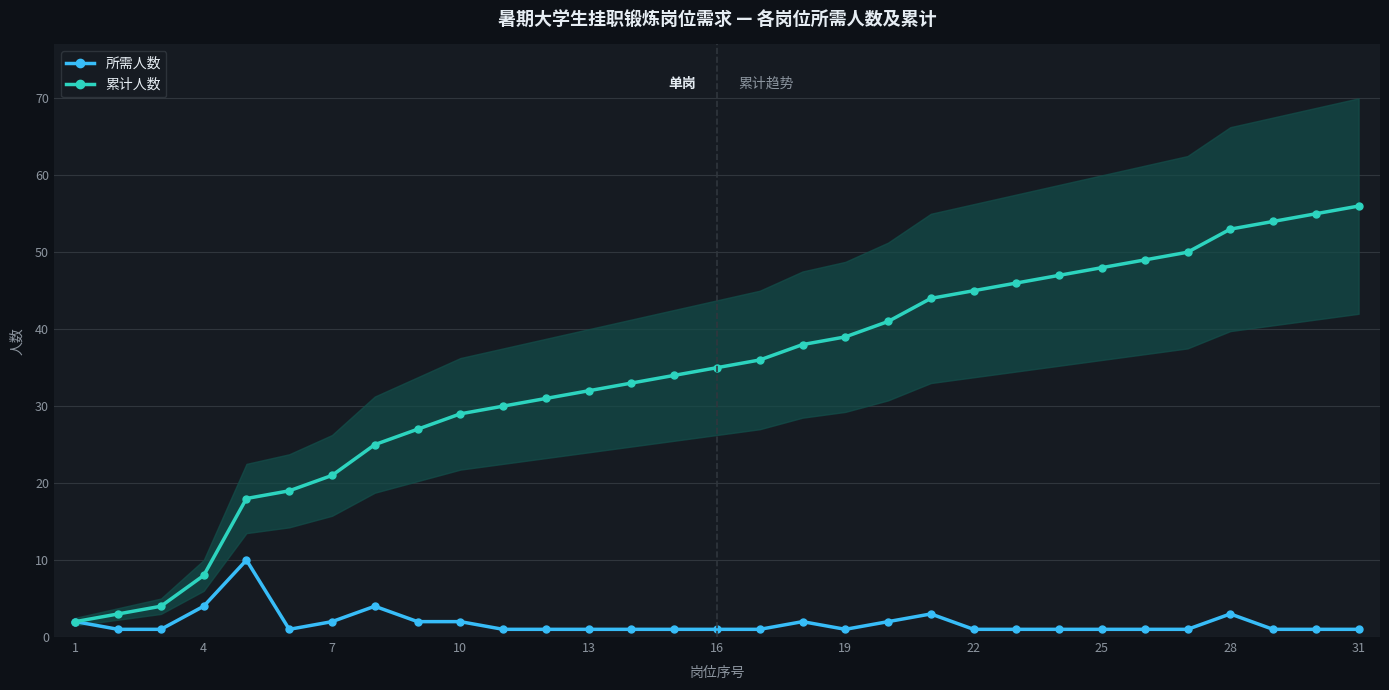

Rank the series by their maximum value, from highest to lowest.

累计人数, 所需人数